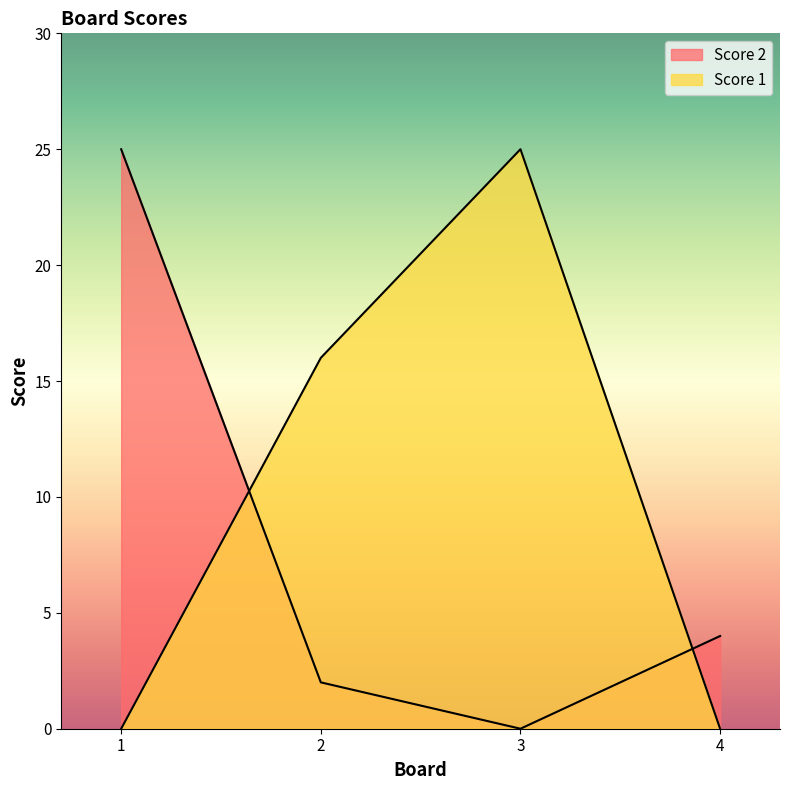

Where do Score 2 and Score 1 first cross each other?

1 and 2